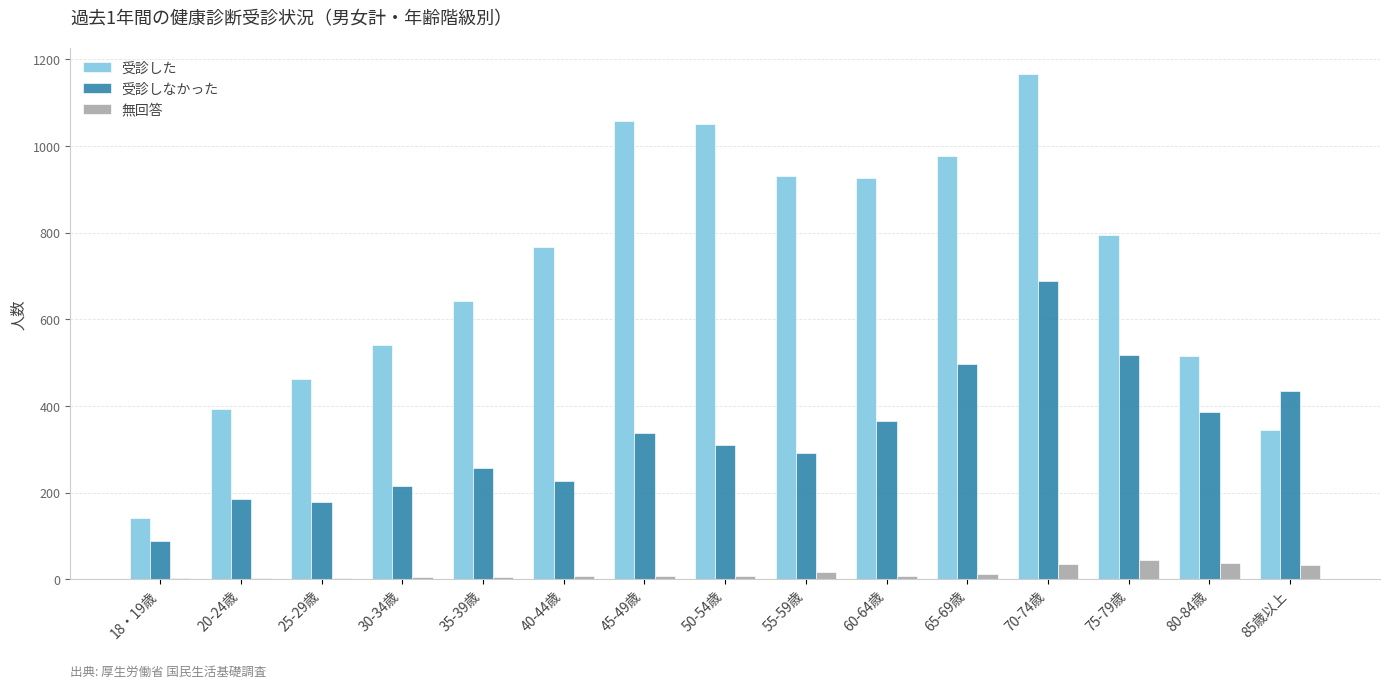

How many series are shown in this chart?

3